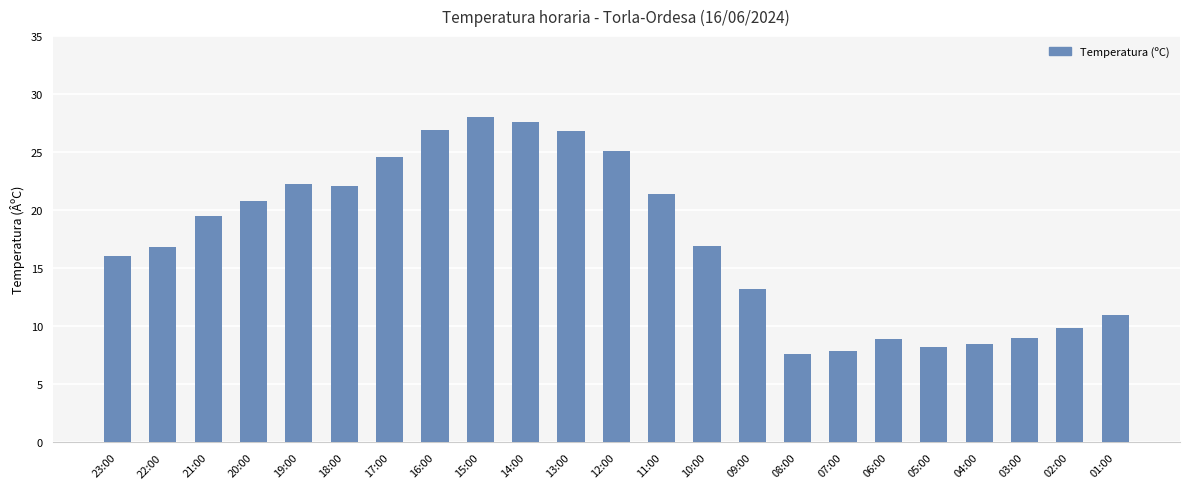

Which has a higher value, 13:00 or 22:00?

13:00